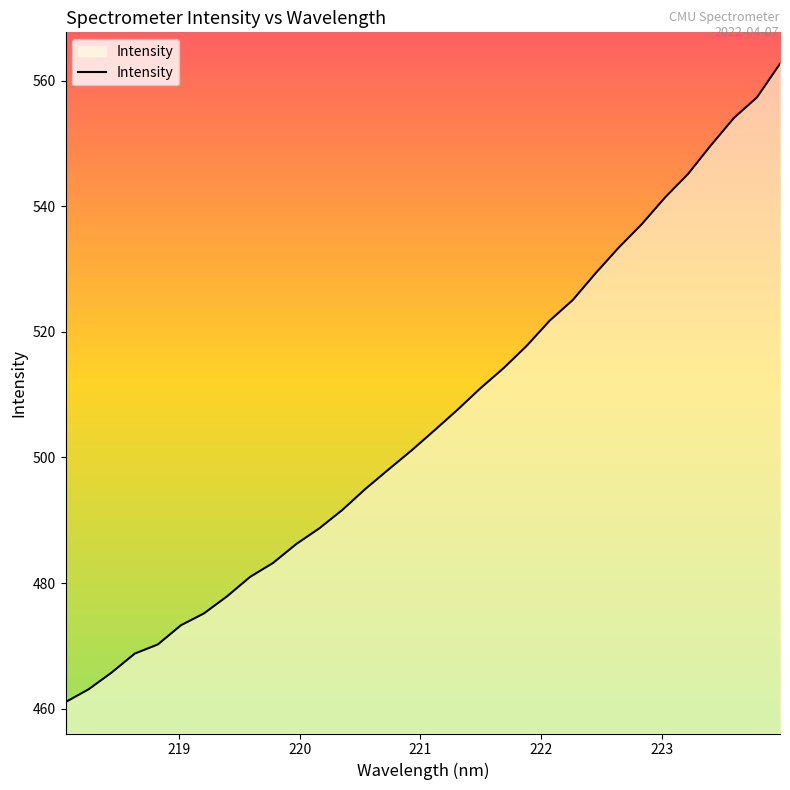

What is the greatest value displayed?

562.7